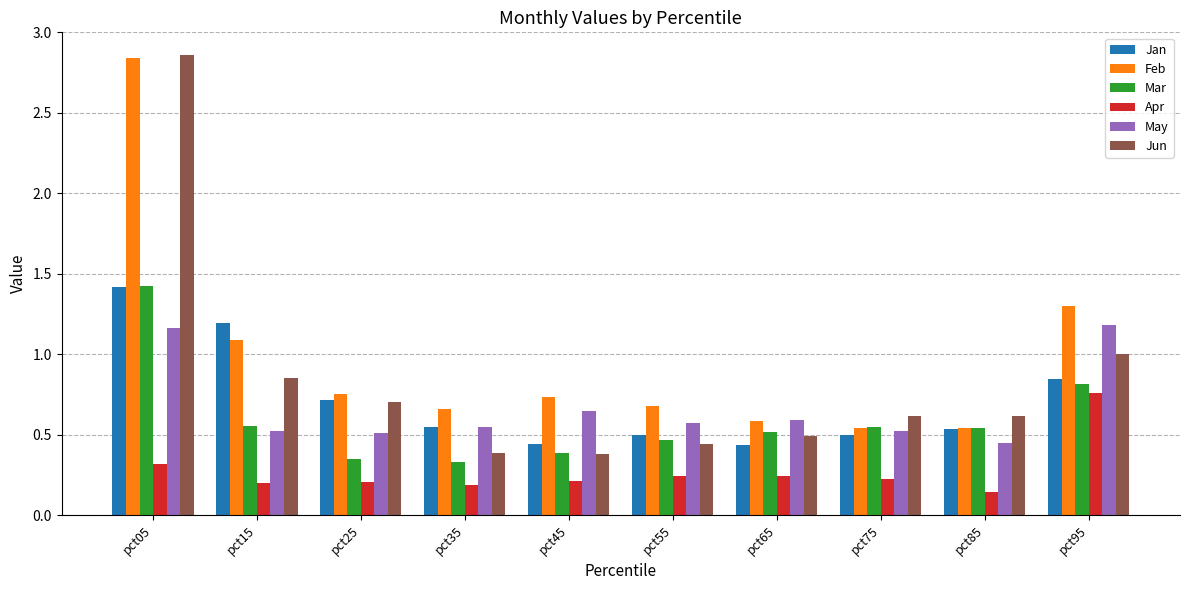

How many groups of bars are there?

10